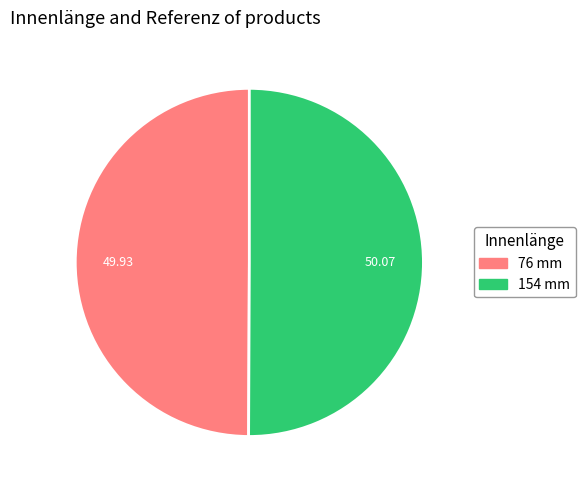

What is the ratio of the value at 76 mm to the value at 154 mm?

1.0